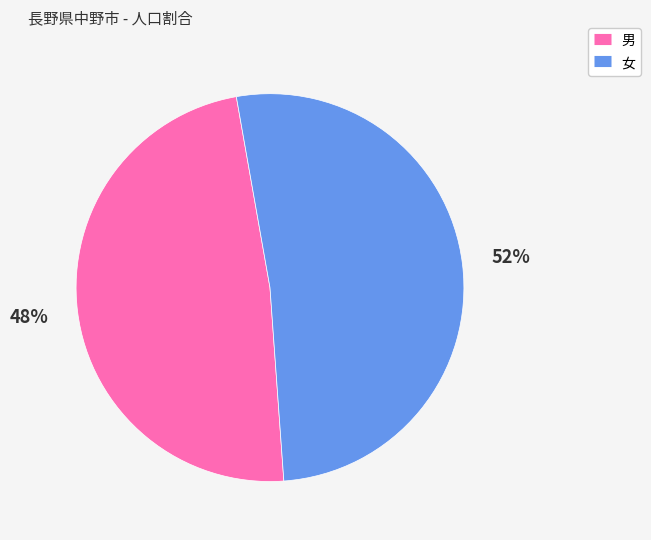

To the nearest percent, what is the average slice percentage?

50%